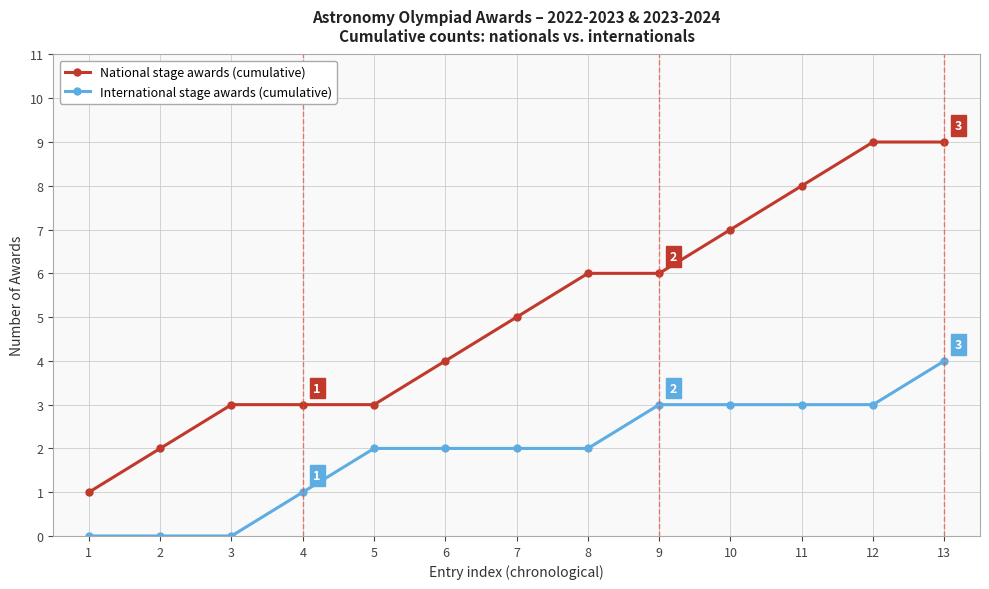

Reading left to right, transcribe all the data shown in this chart.

National stage awards (cumulative): 1	2	3	3	3	4	5	6	6	7	8	9	9
International stage awards (cumulative): 0	0	0	1	2	2	2	2	3	3	3	3	4